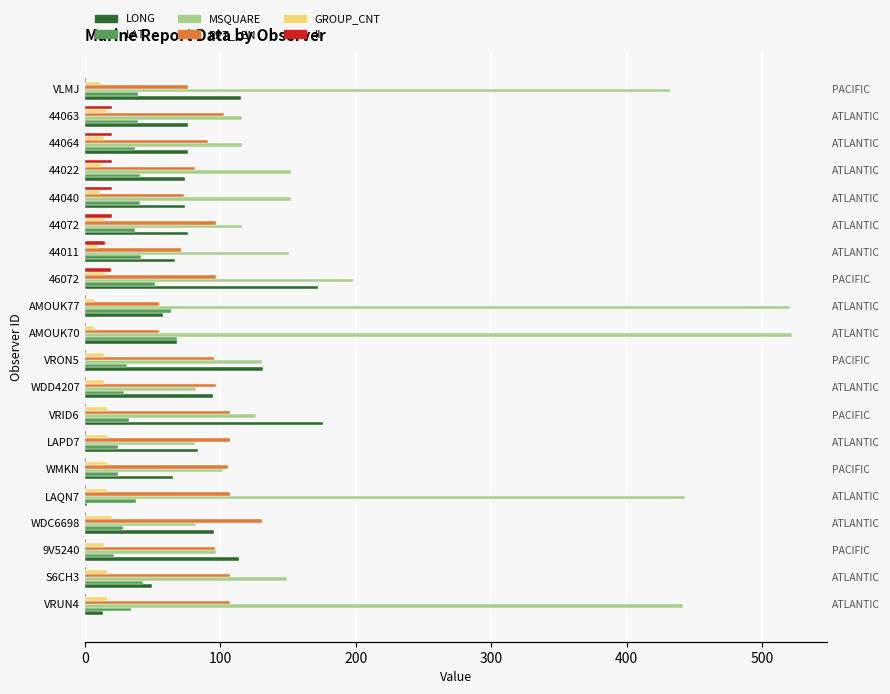

How many data points in LONG are above 76?

11